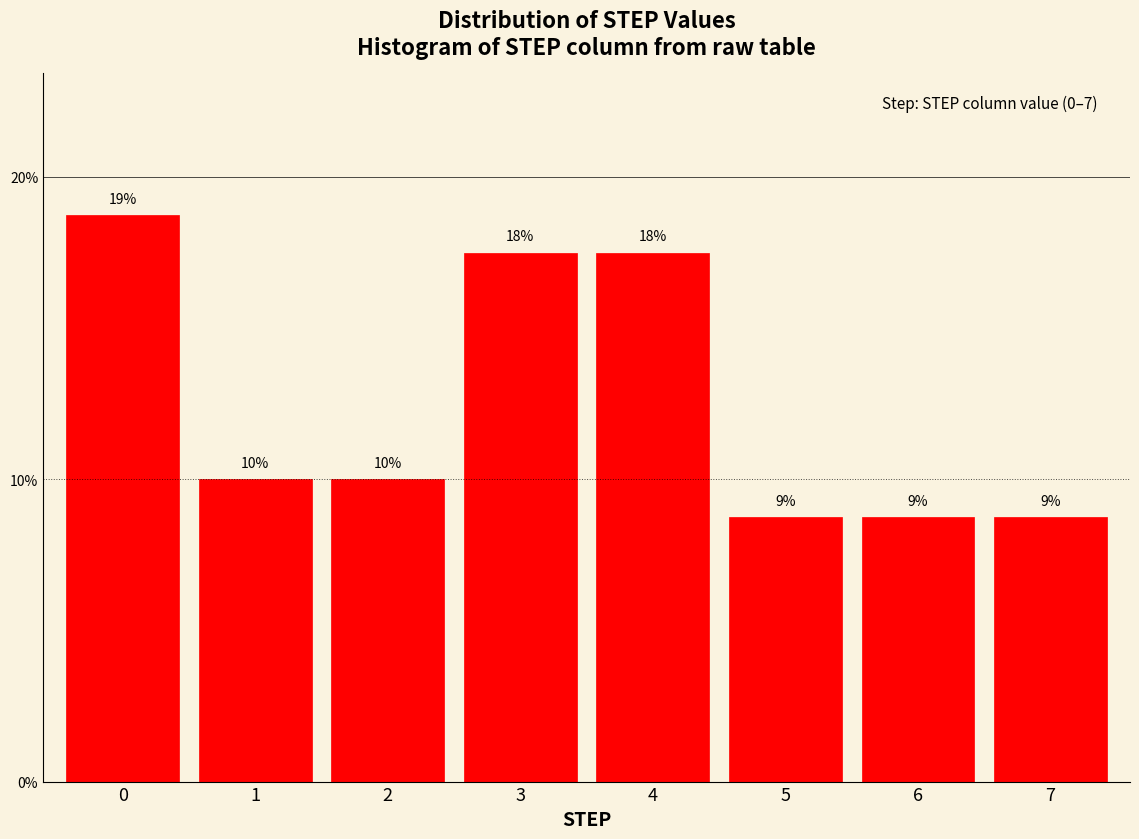

How many bars are there in total?

8